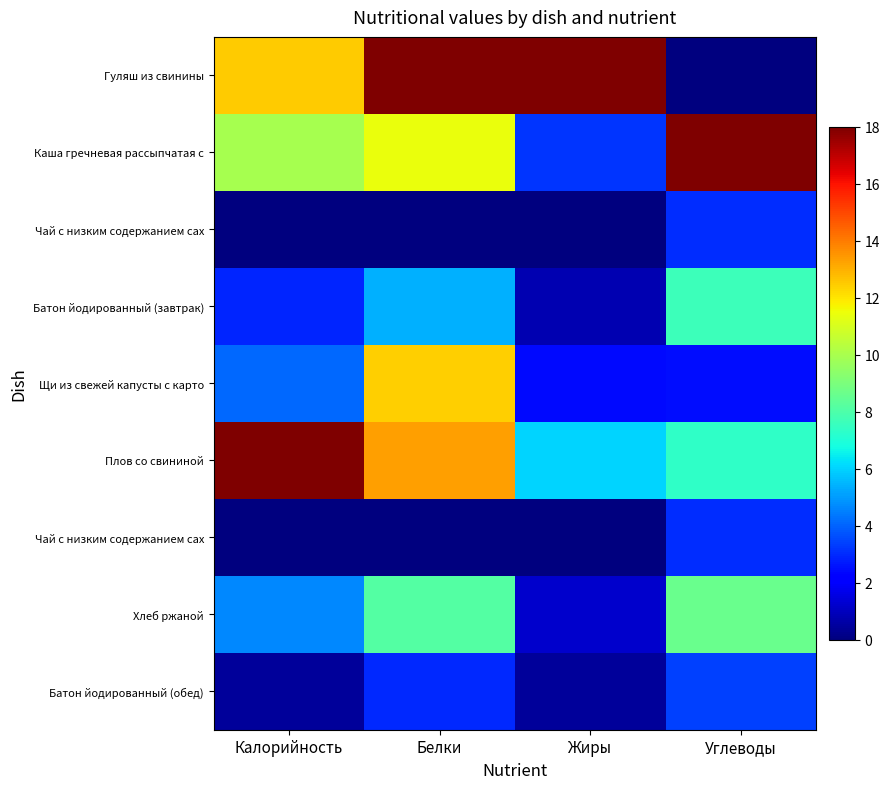

Which has a higher value, Углеводы or Белки?

Белки